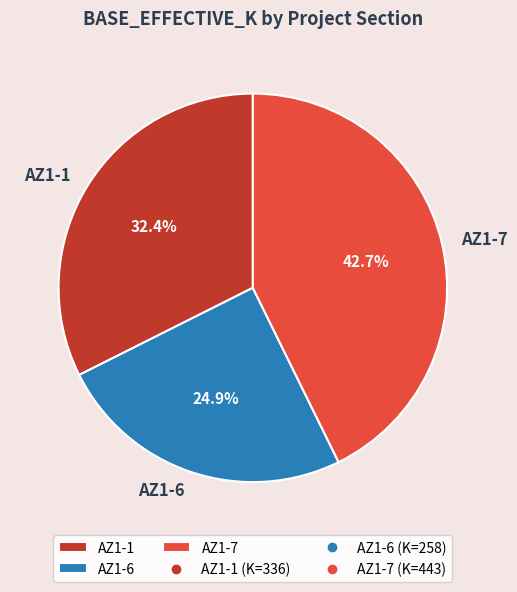

To the nearest percent, what portion does AZ1-1 represent?

32%